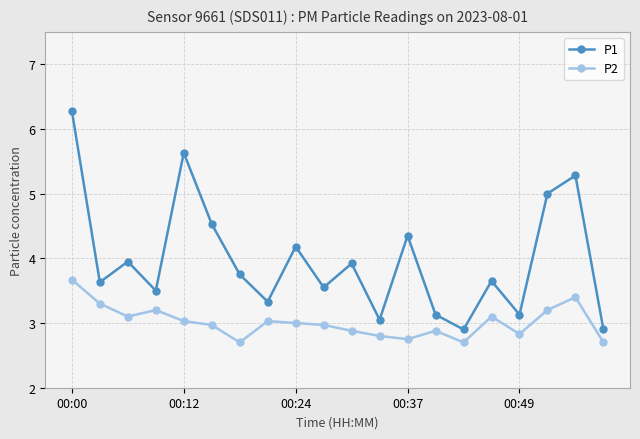

Count the number of data series in this chart.

2